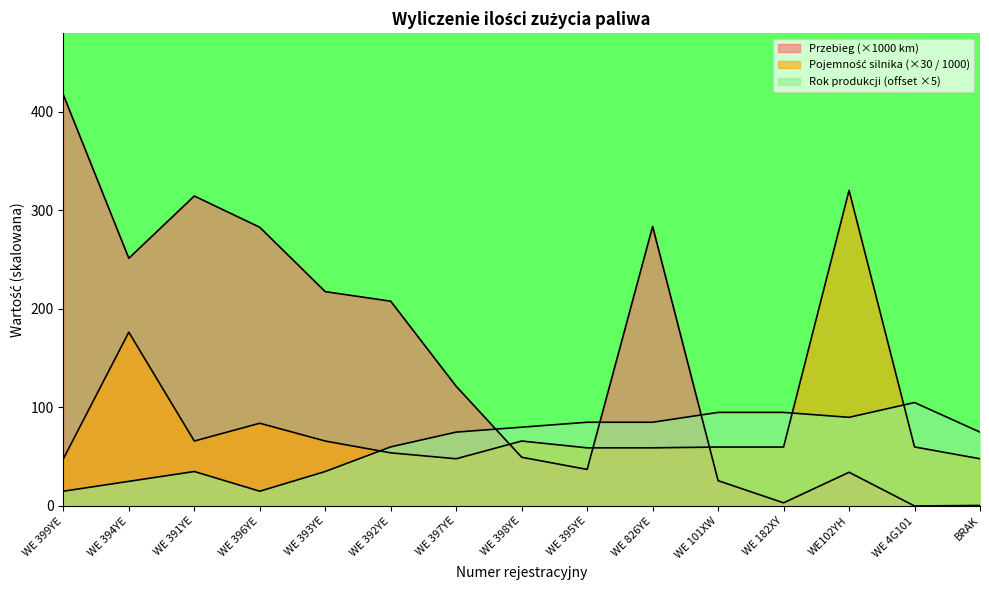

What position from the left is WE 182XY?

12